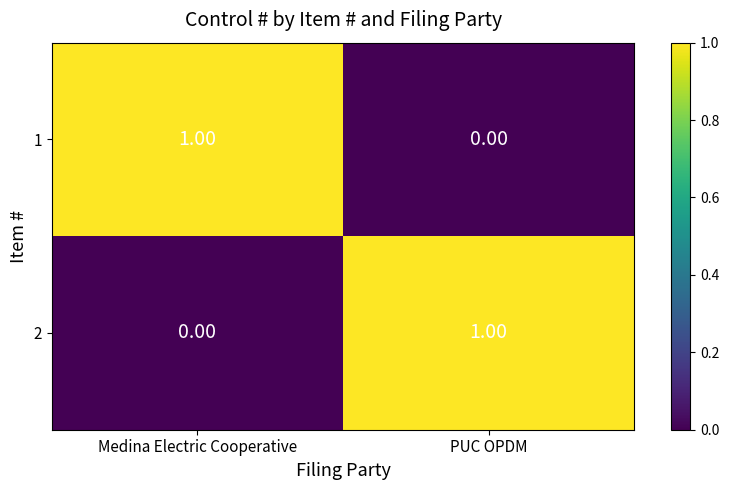

Is the value of 1 at Medina Electric Cooperative greater than the value of 2 at Medina Electric Cooperative?

Yes